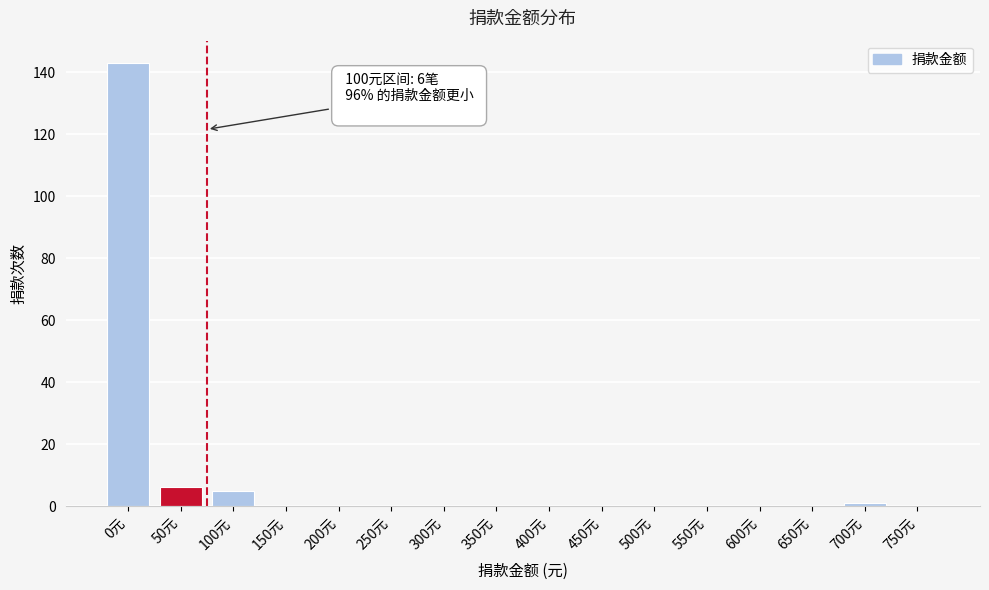

Reading left to right, extract all data points from this chart.

0元=143	50元=6	100元=5	150元=0	200元=0	250元=0	300元=0	350元=0	400元=0	450元=0	500元=0	550元=0	600元=0	650元=0	700元=1	750元=0